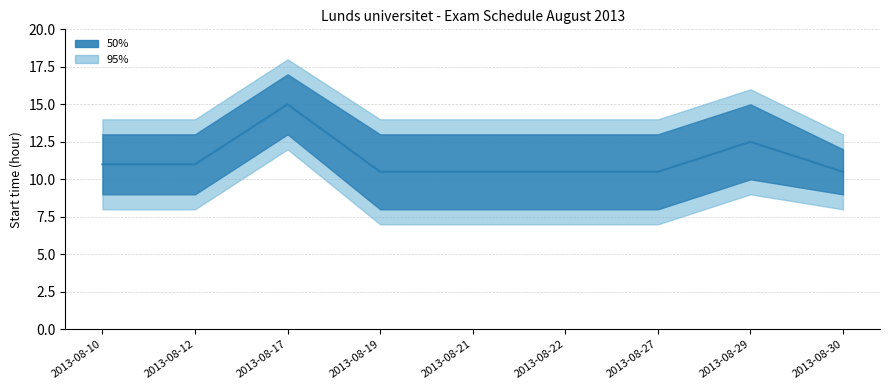

Does the chart display data point markers on the line(s)?

No